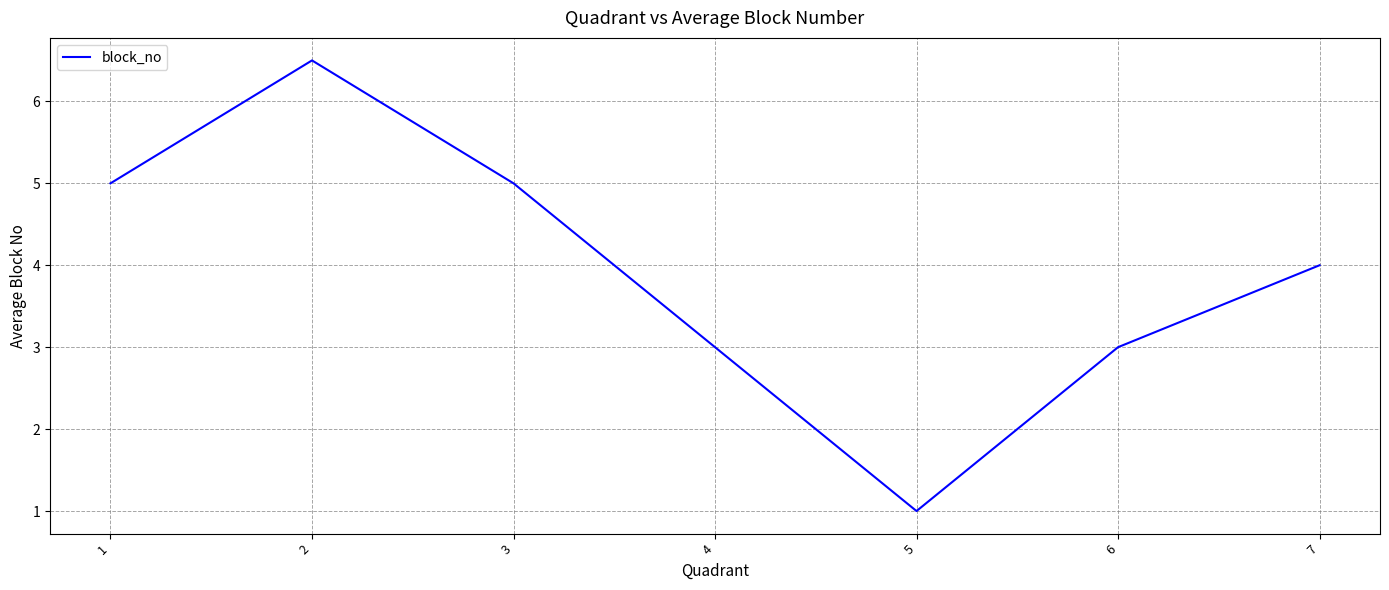

Is it true that the value at 7 is 4.0?

True